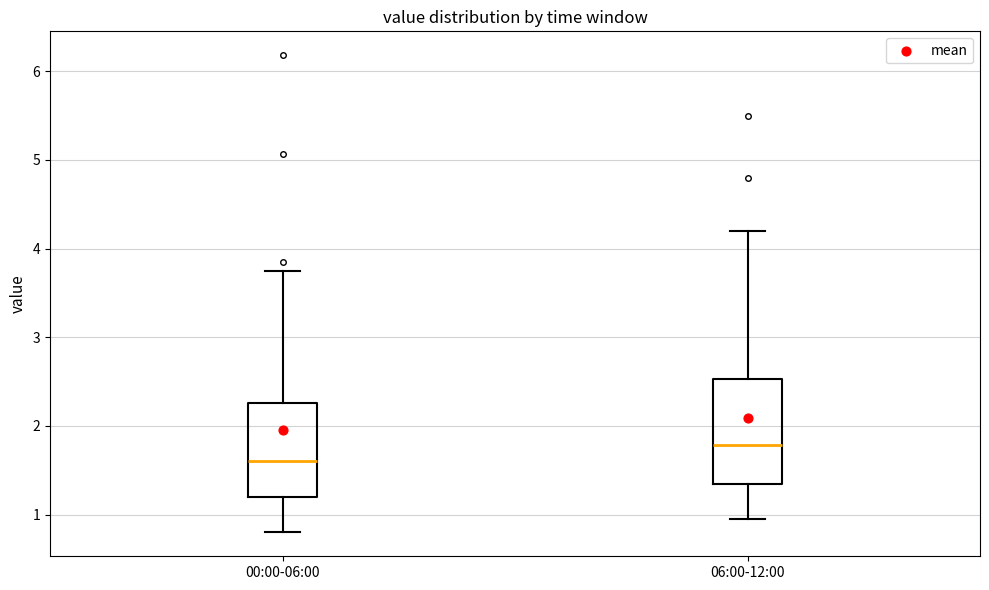

Where is the upper edge of the box for 00:00-06:00 on the y-axis? The values are not printed on the chart, so give them approximately, as read against the axis.

2.3